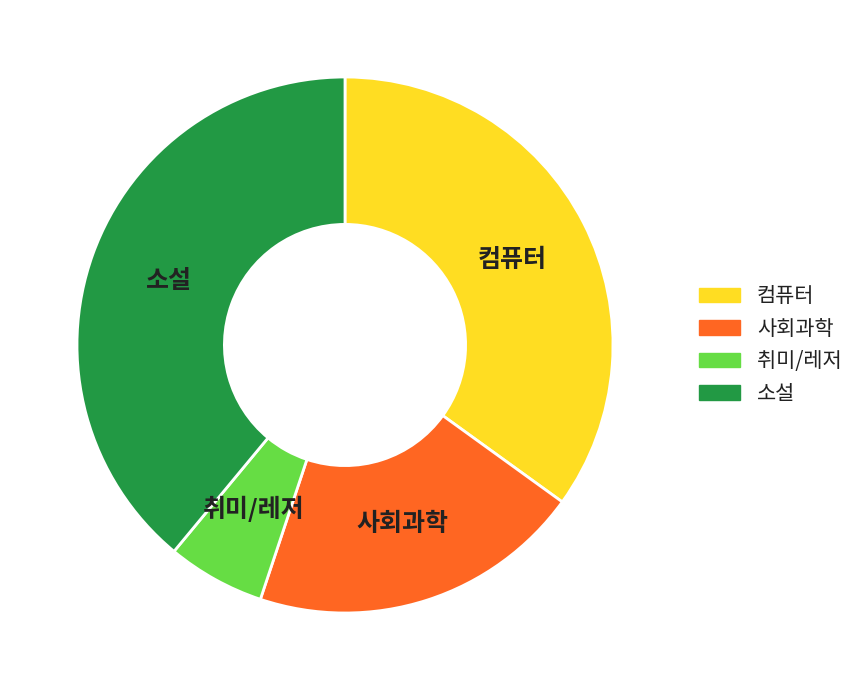

Is the sum of 취미/레저 and 소설 greater than half?

No